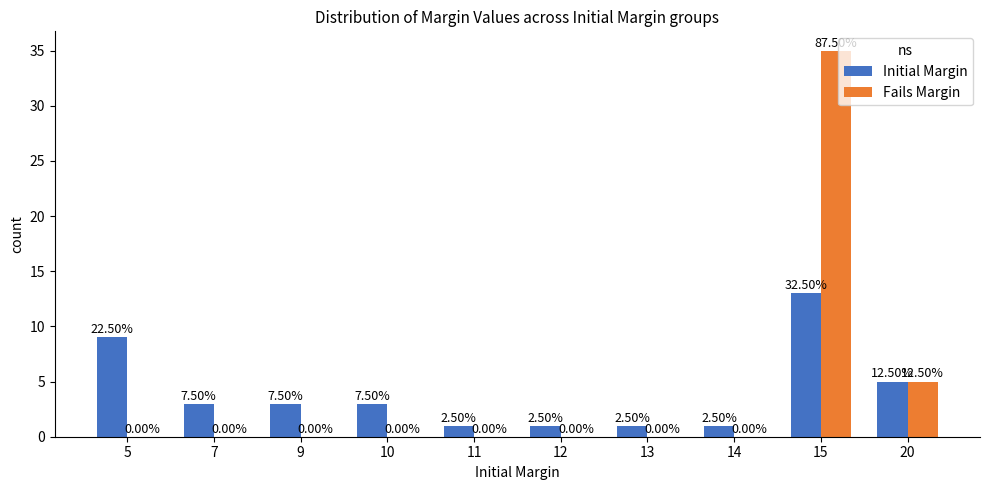

How many groups of bars are there?

10